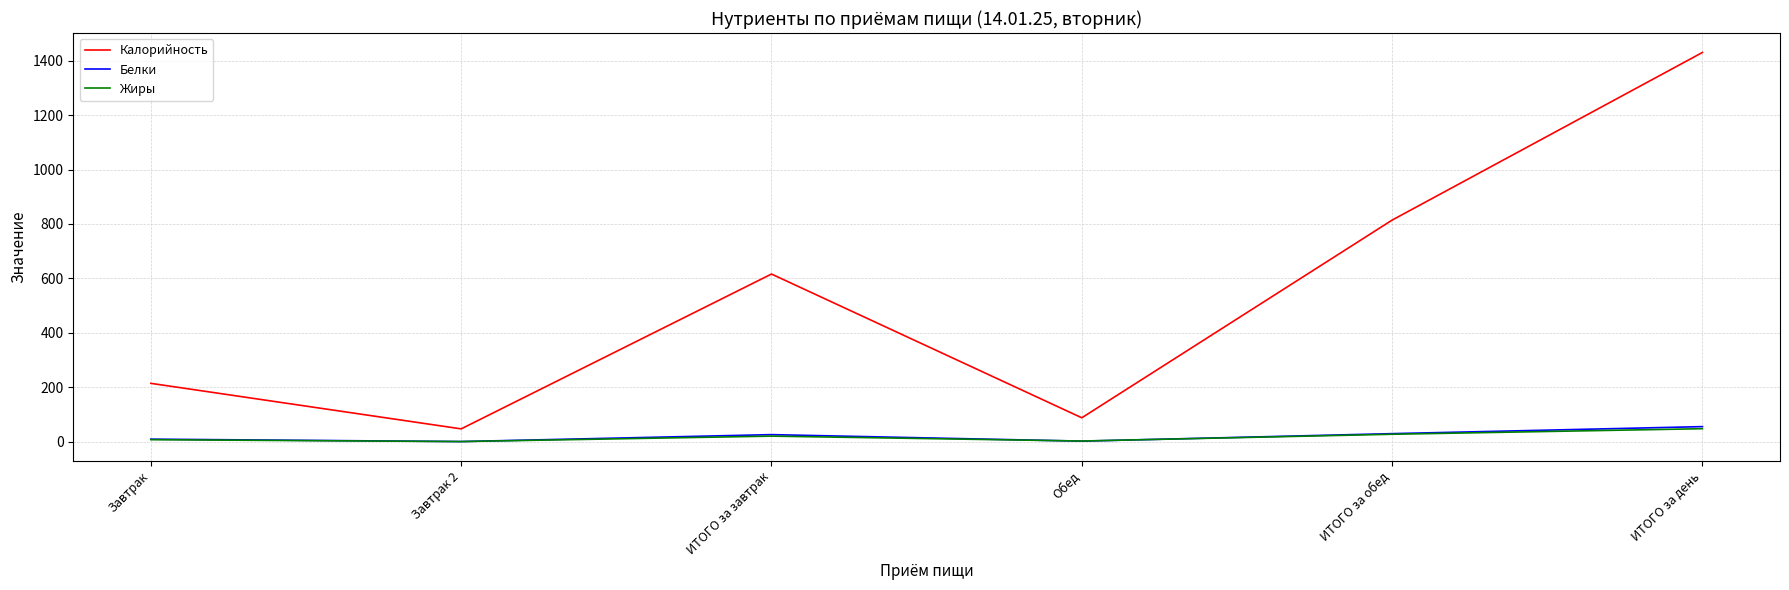

Which series changed the most between Завтрак and ИТОГО за завтрак?

Калорийность